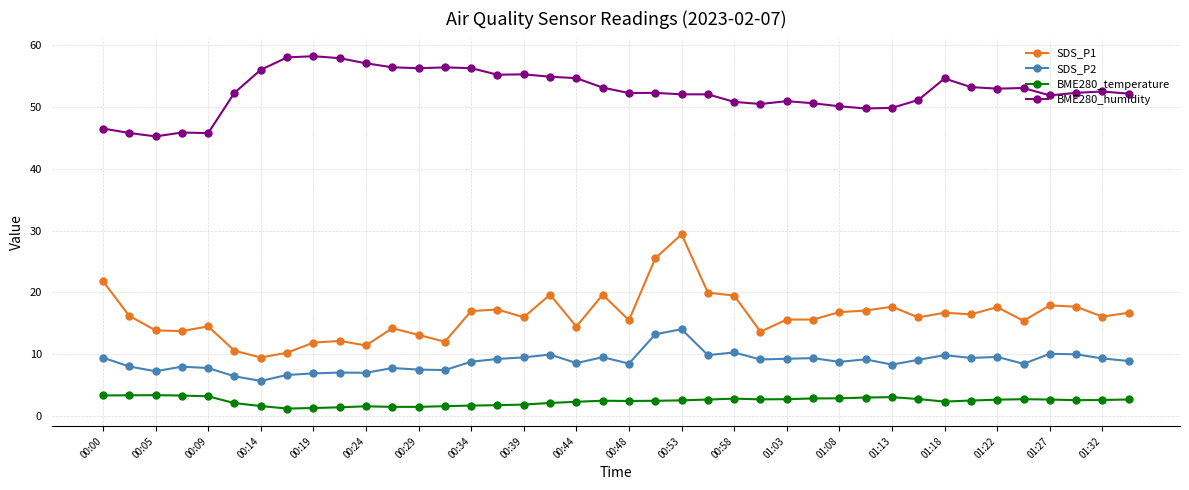

True or false: SDS_P2 has more than 1 interior local peaks.

True